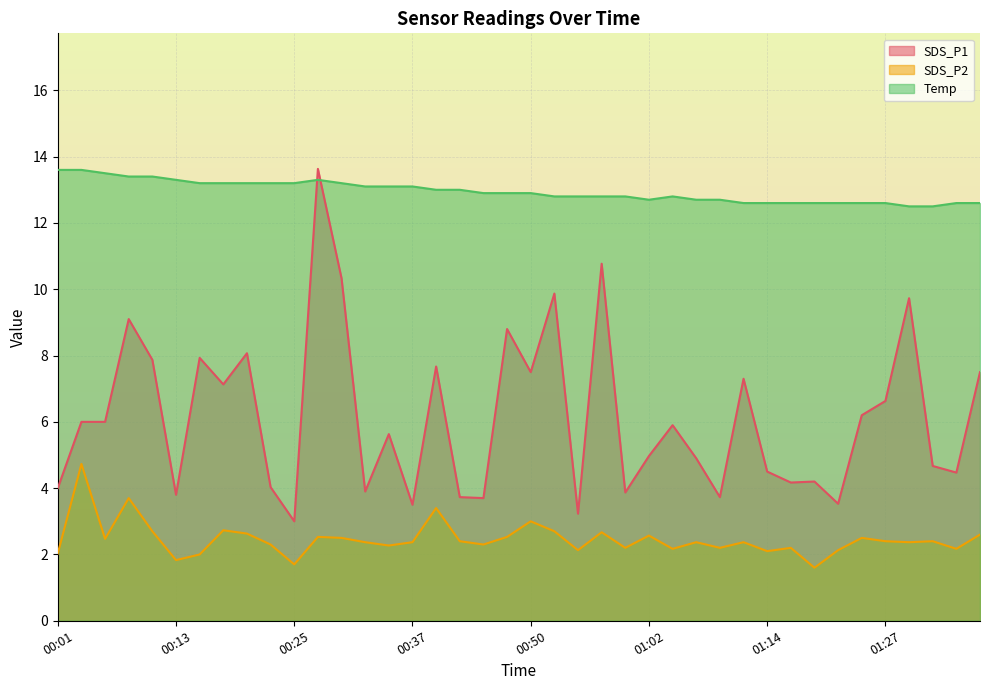

True or false: Temp and SDS_P1 cross at least once.

True